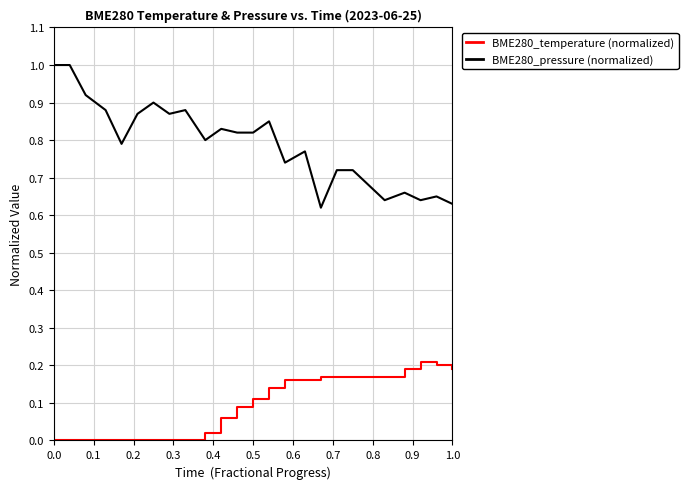

True or false: BME280_temperature (normalized) and BME280_pressure (normalized) intersect in this chart.

False